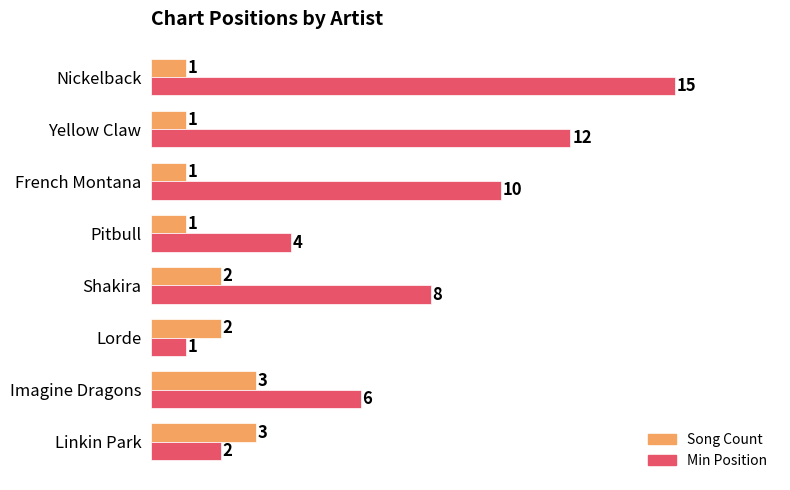

Which series has the largest range (max minus min)?

Min Position